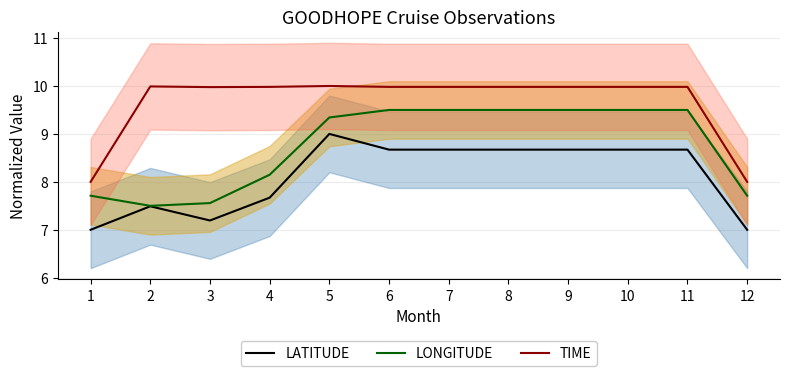

Where is LONGITUDE nearest to the value 8?

4